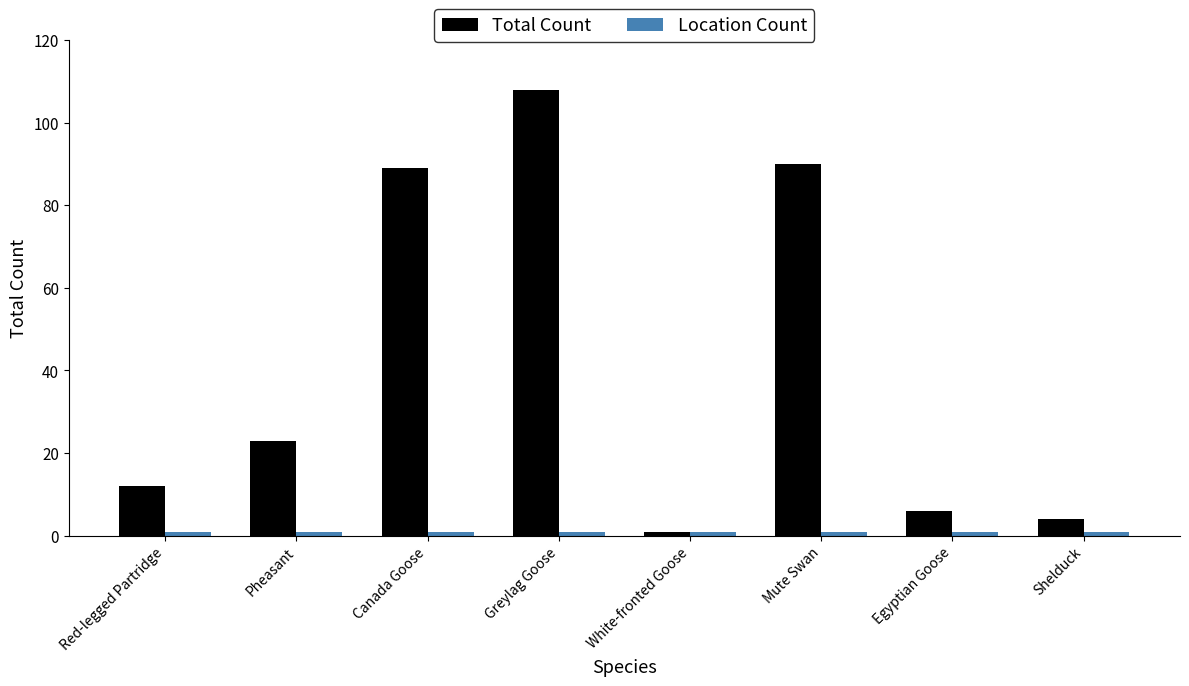

What is the label of the 2nd bar from the right?

Egyptian Goose